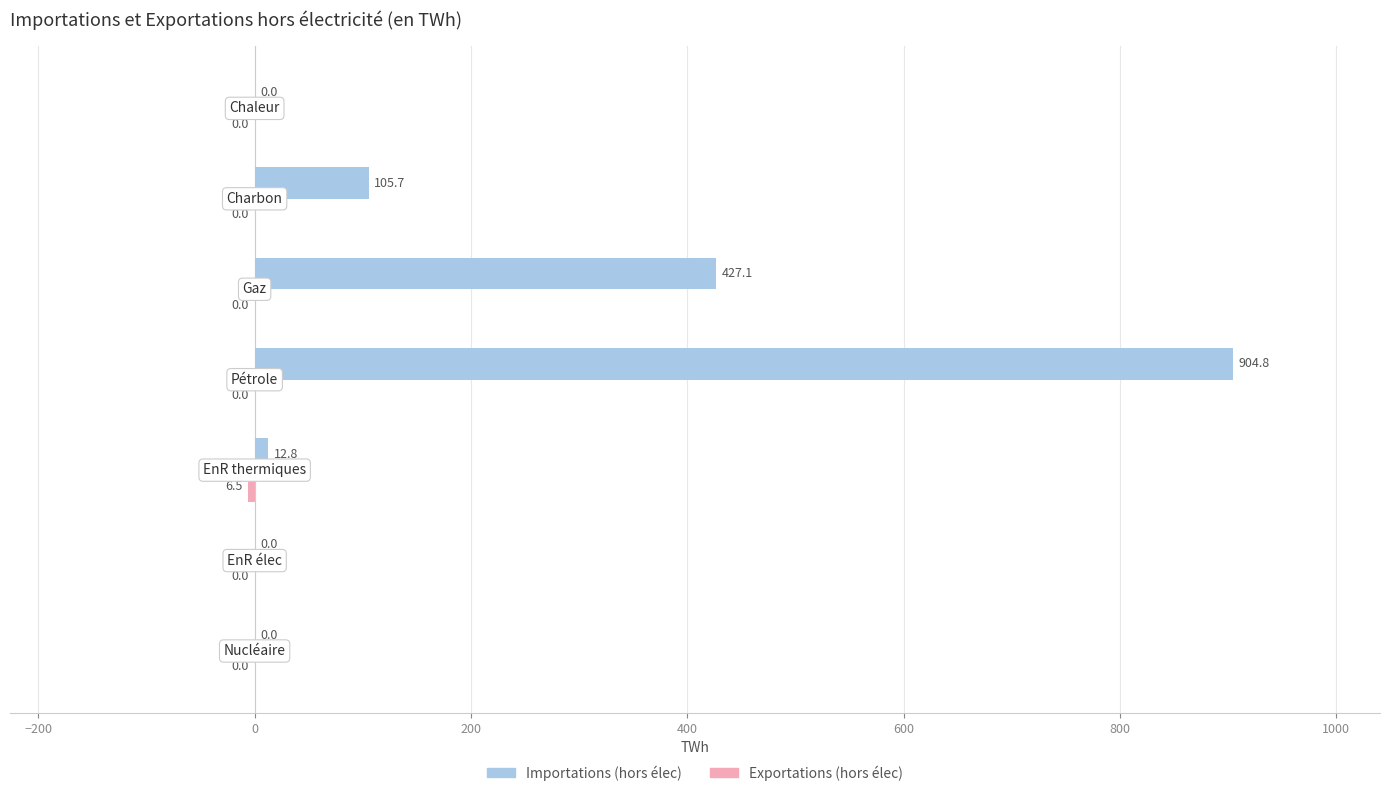

Which series has the largest total across all categories?

Importations (hors élec)